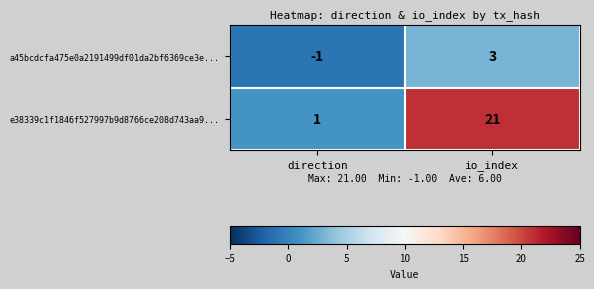

Rank the series by their maximum value, from lowest to highest.

a45bcdcfa475e0a2191499df01da2bf6369ce3e..., e38339c1f1846f527997b9d8766ce208d743aa9...